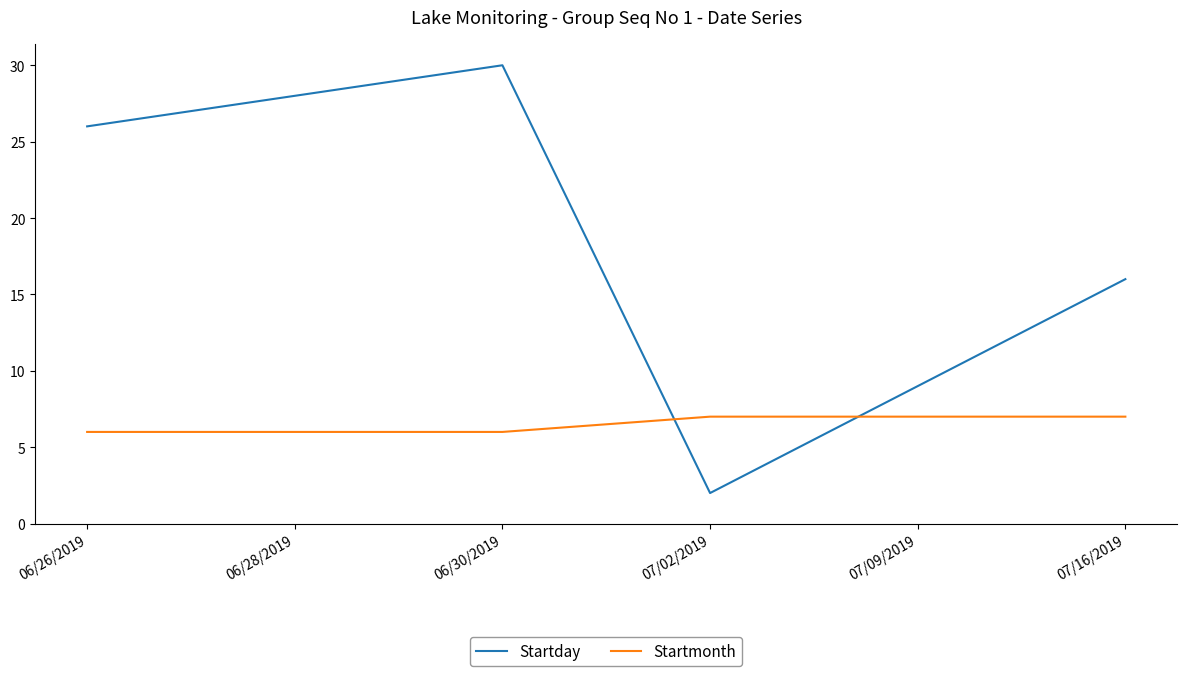

What are all the series names shown in the legend?

Startday, Startmonth